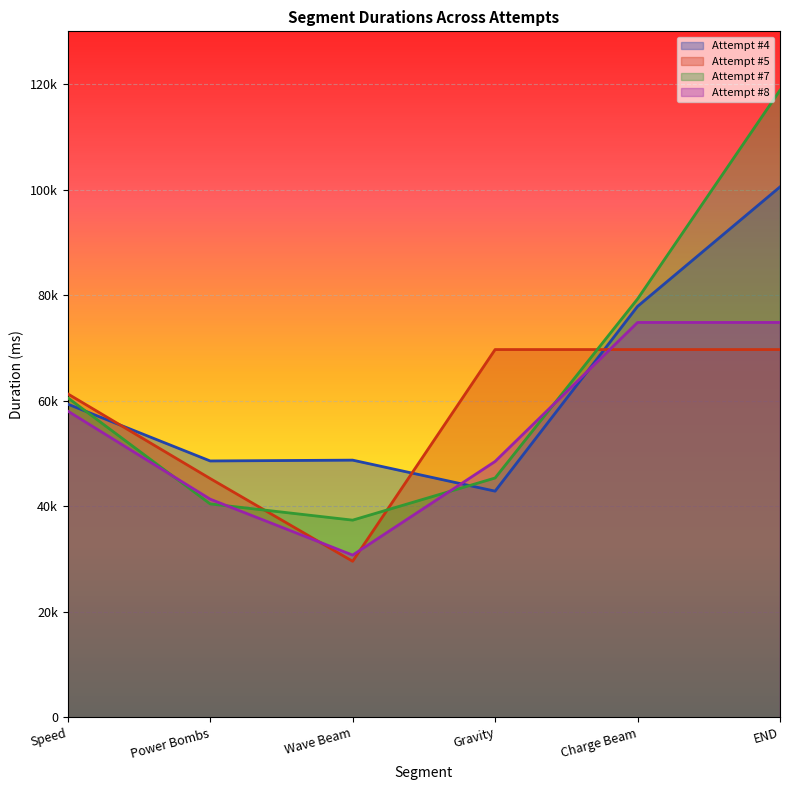

At which label is Attempt #7 closest to 78104?

Charge Beam